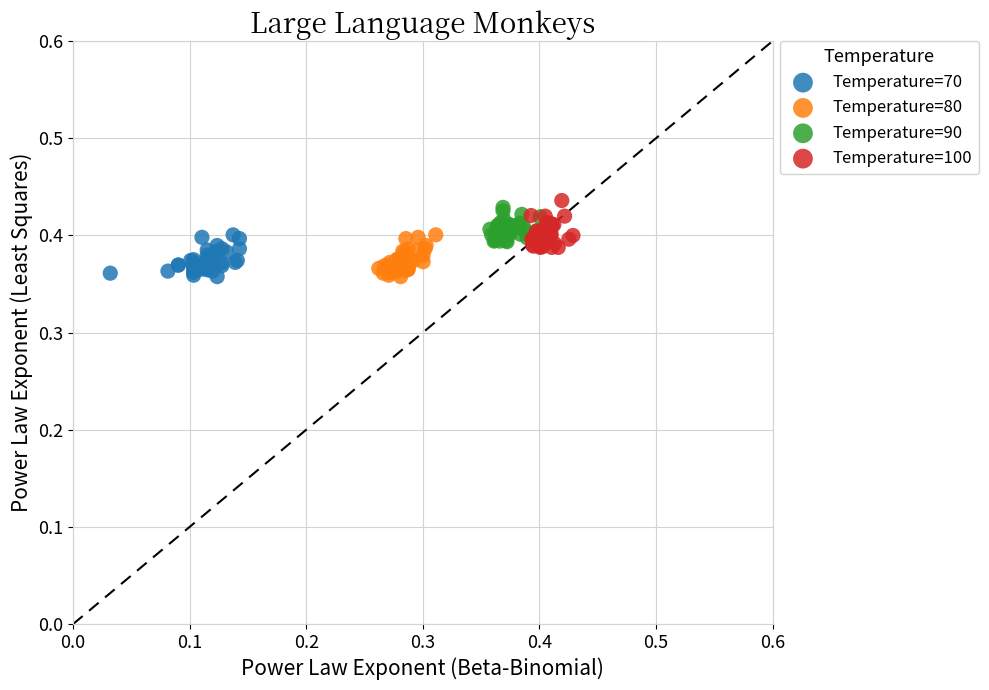

What are all the series names shown in the legend?

Temperature=70, Temperature=80, Temperature=90, Temperature=100